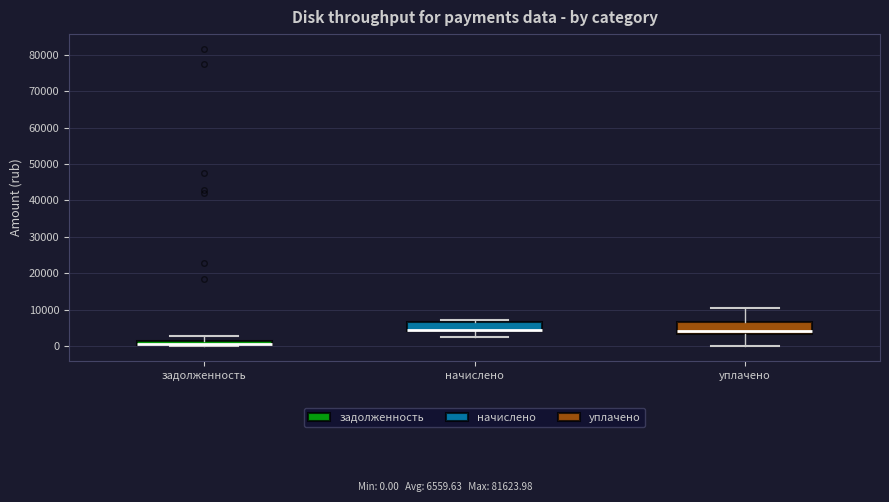

Where is the lower edge of the box for задолженность on the y-axis? The values are not printed on the chart, so give them approximately, as read against the axis.

0